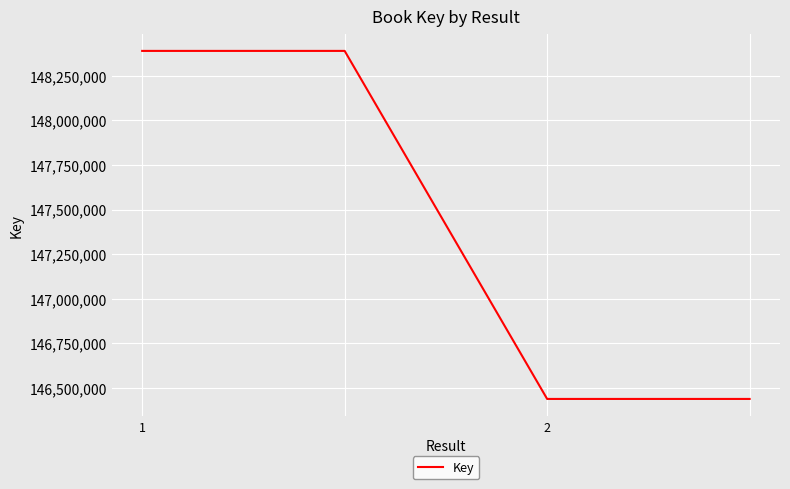

What is the difference between the second highest and minimum values?

1949809